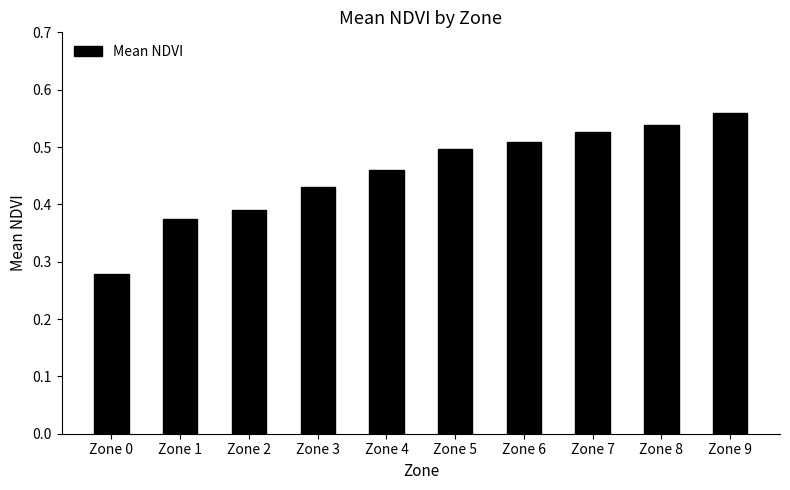

Count the values in the range 0 to 1.

10